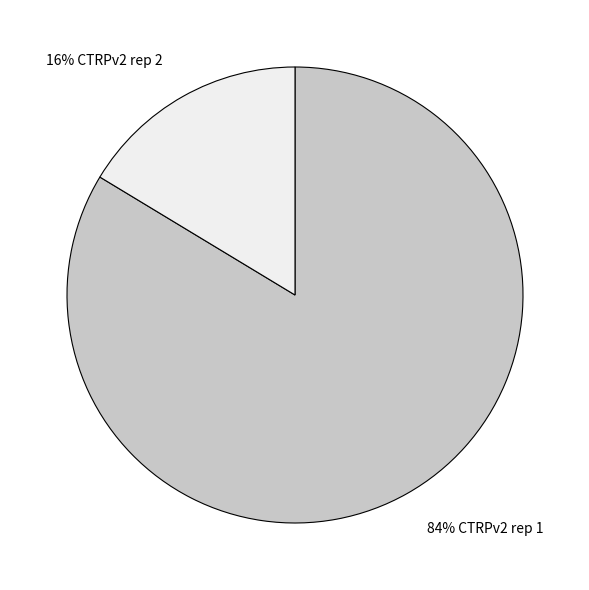

How many slices are in this pie chart?

2